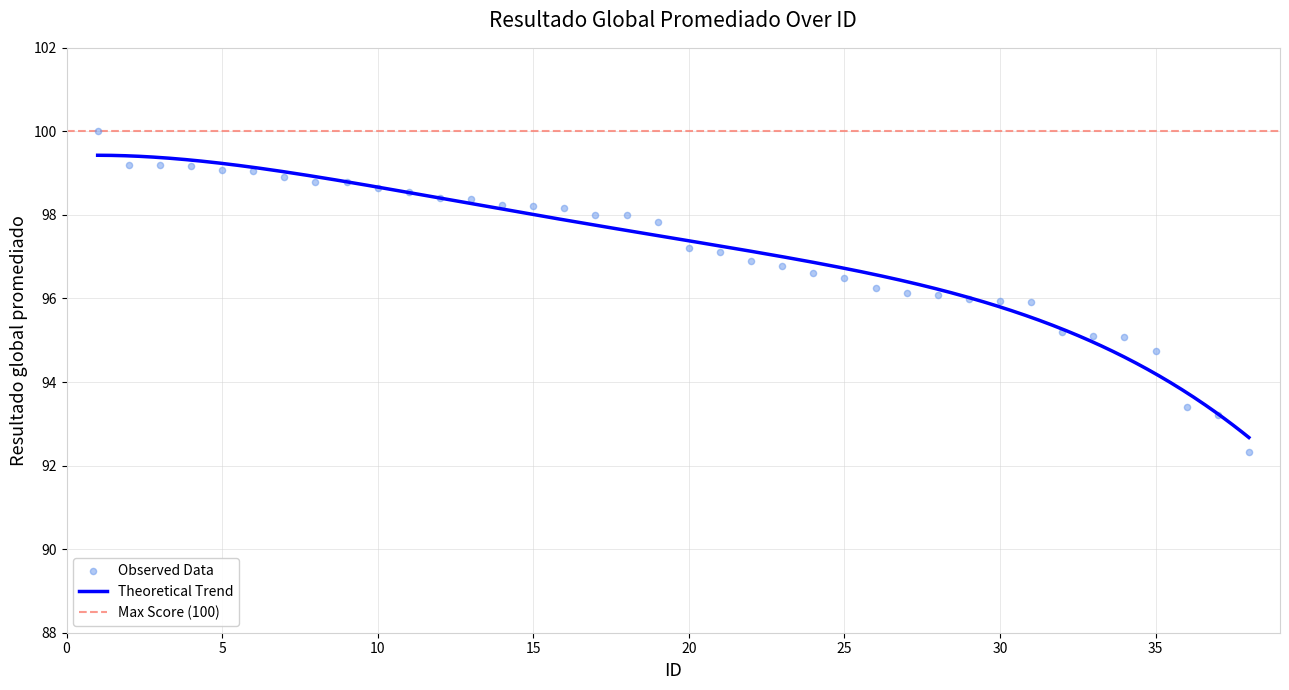

Between 17 and 11, which is larger?

11